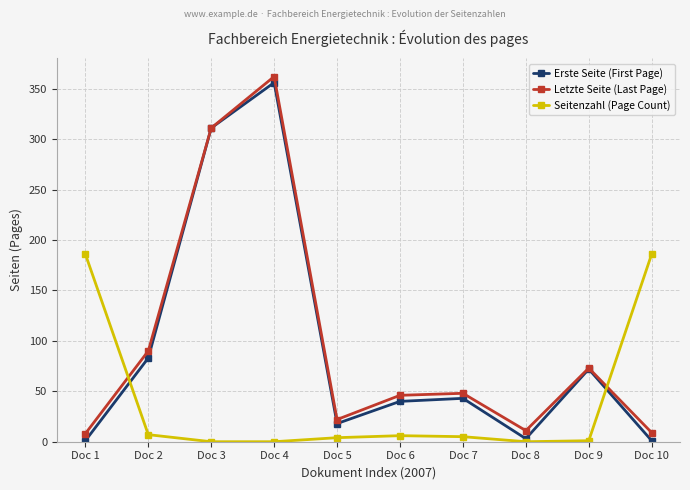

Where is the first local minimum for Erste Seite (First Page)?

Doc 5